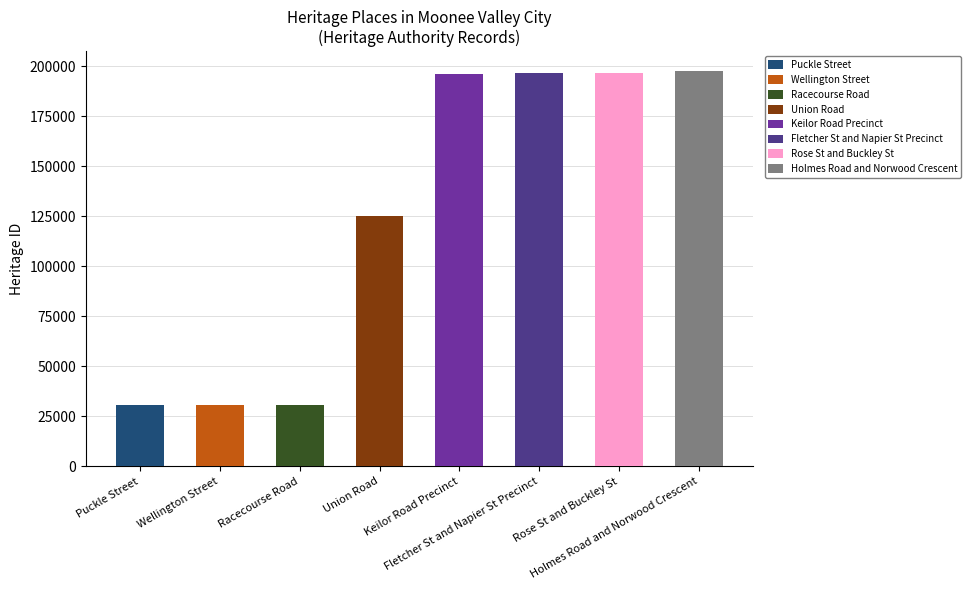

What position from the right is Wellington Street?

7